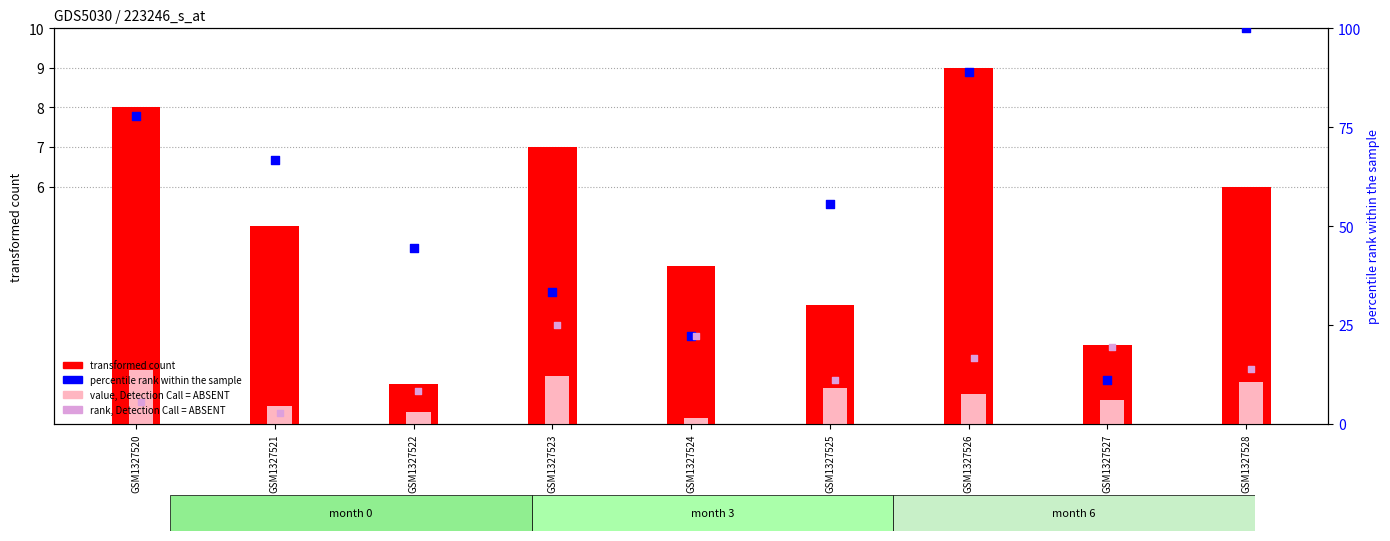

Which series contains the highest Y value?

percentile rank within the sample